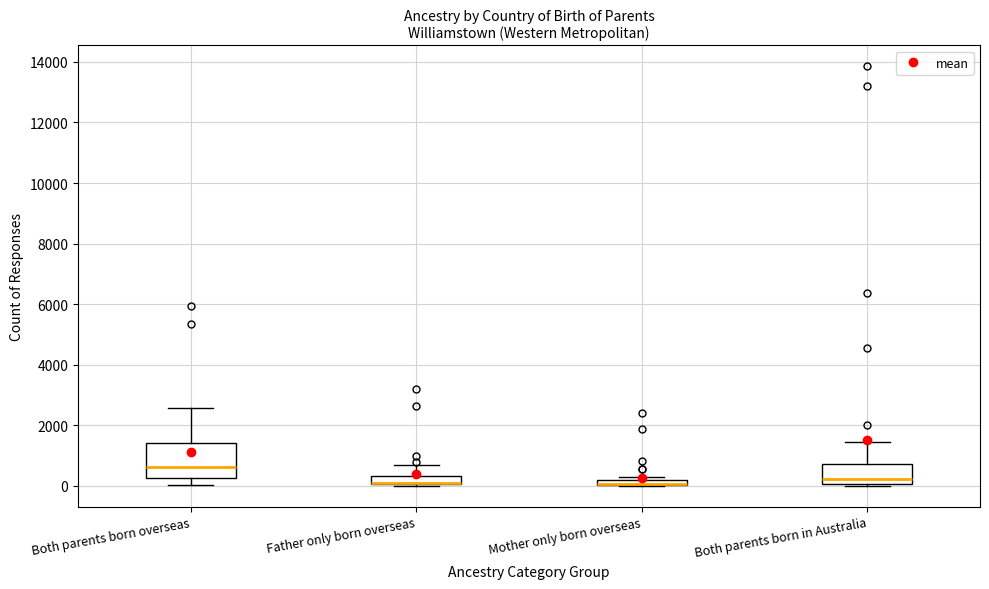

Where does the median line of the box for Both parents born overseas sit on the y-axis? The values are not printed on the chart, so give them approximately, as read against the axis.

600